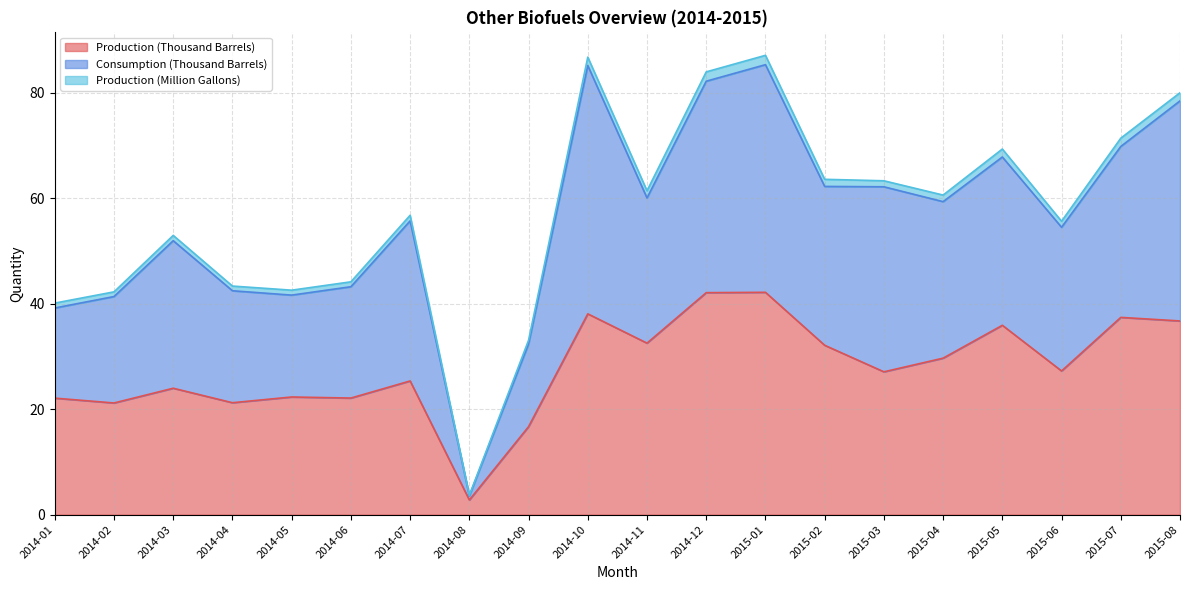

How many lines are shown in the chart?

3